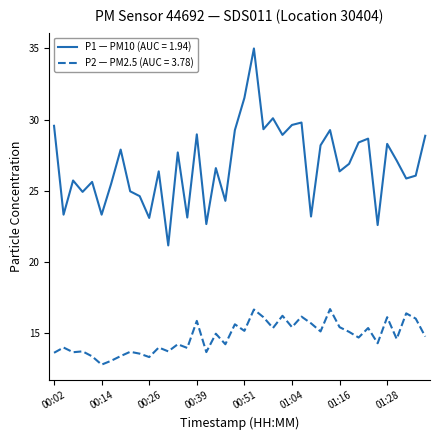

Which series has the largest range (max minus min)?

P1 — PM10 (AUC = 1.94)